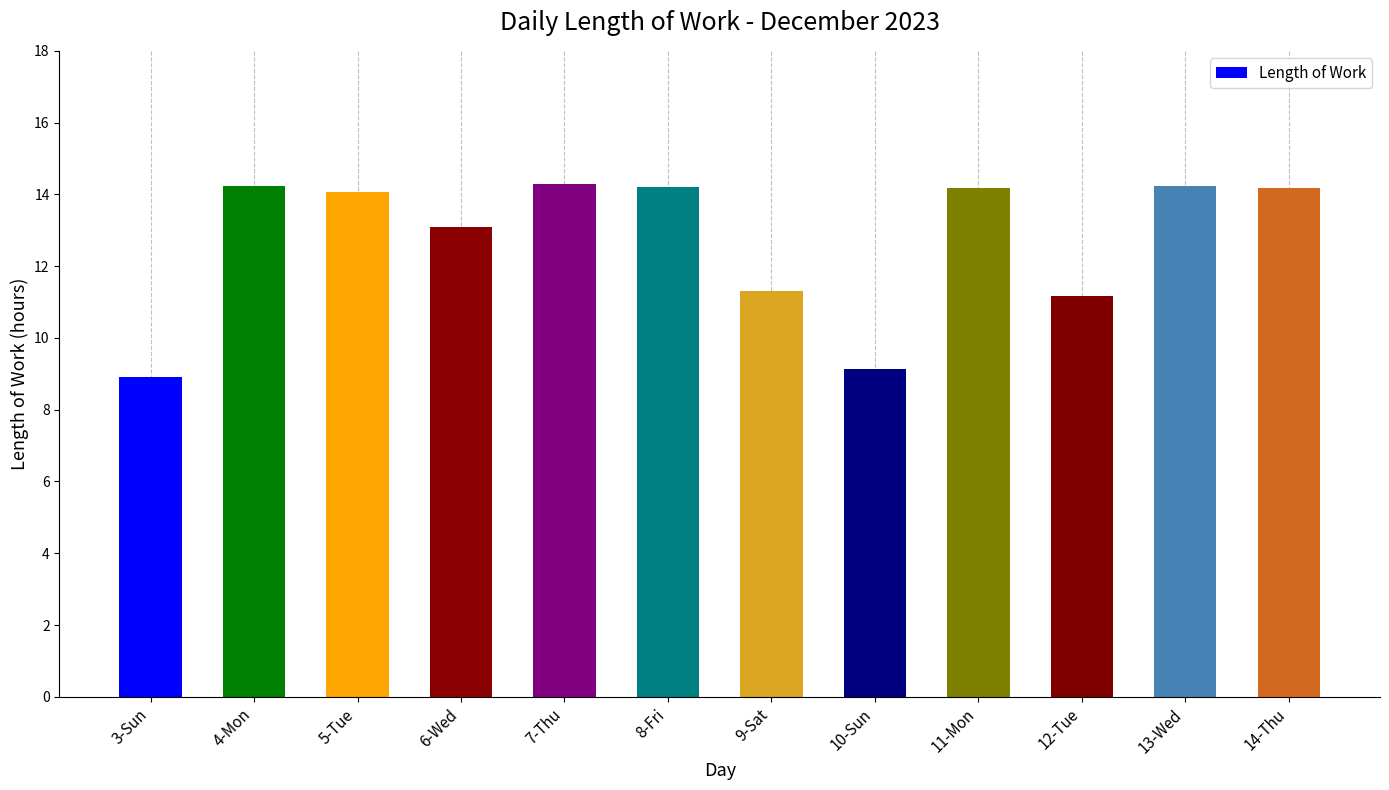

Does the chart contain stacked bars?

No